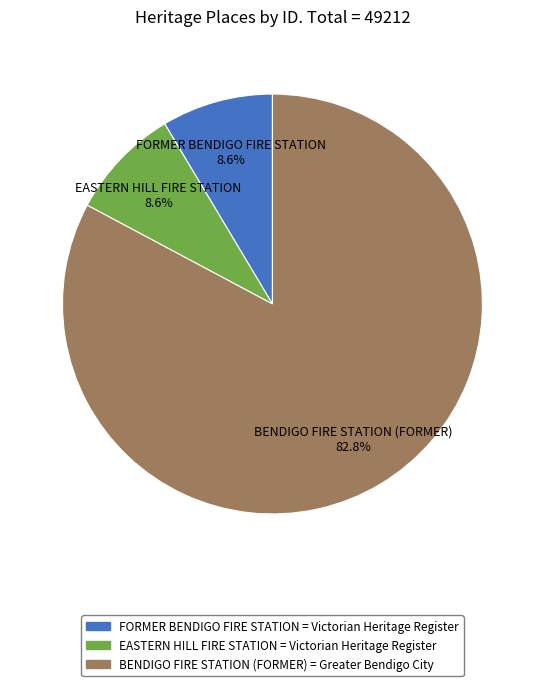

True or false: EASTERN HILL FIRE STATION accounts for 1% of the total.

False